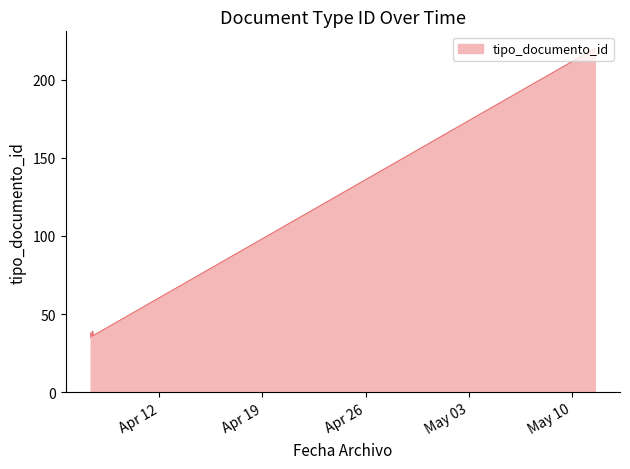

How many data points are less than 36?

1